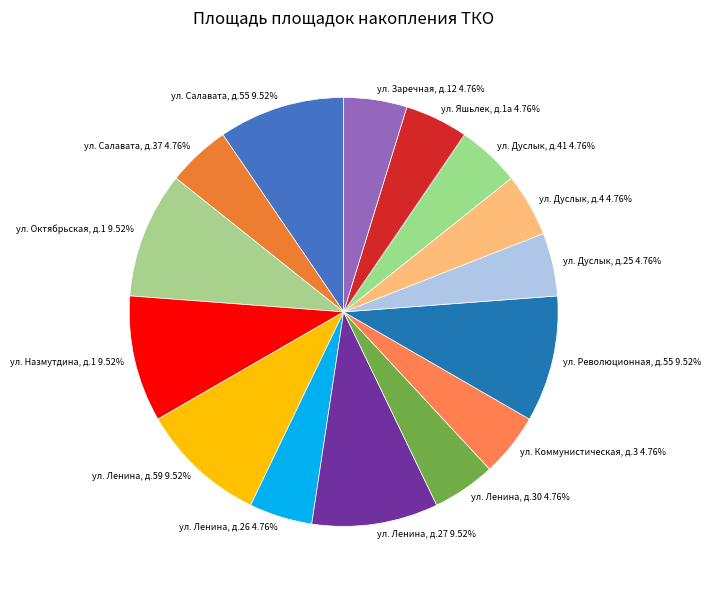

What is the ratio of the value at ул. Ленина, д.30 4.76% to the value at ул. Ленина, д.27 9.52%?

0.5